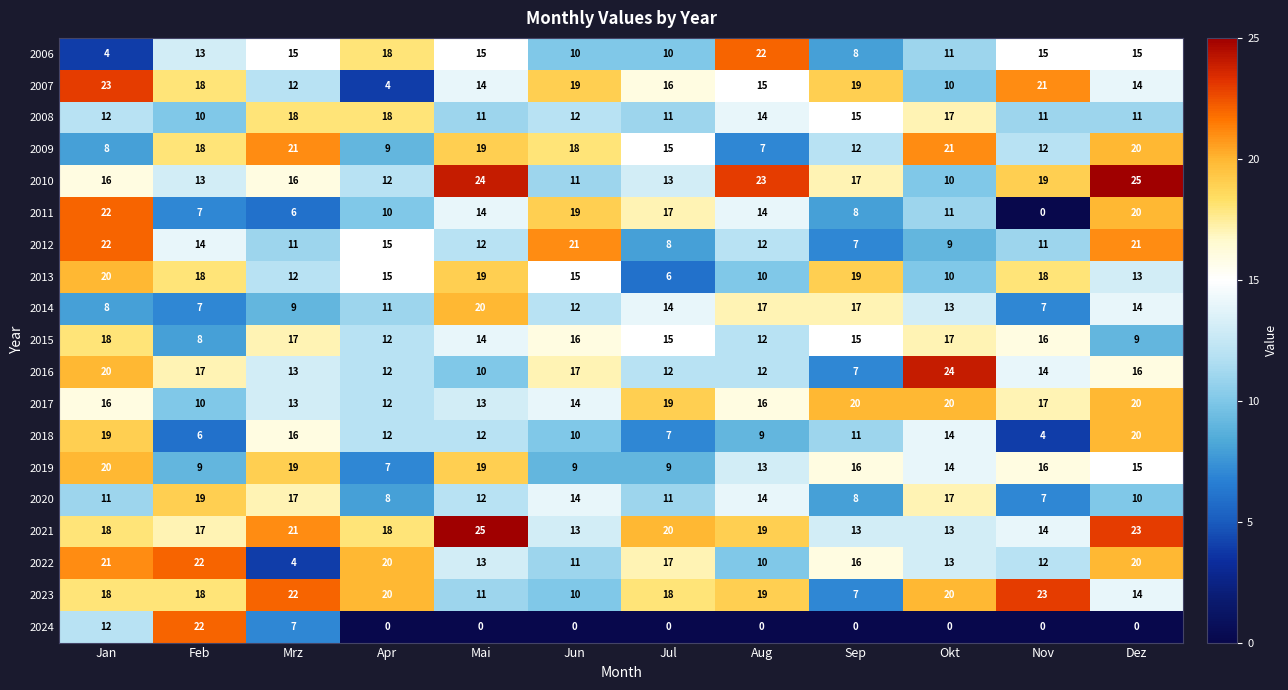

What is the total value across all series at Feb?

266